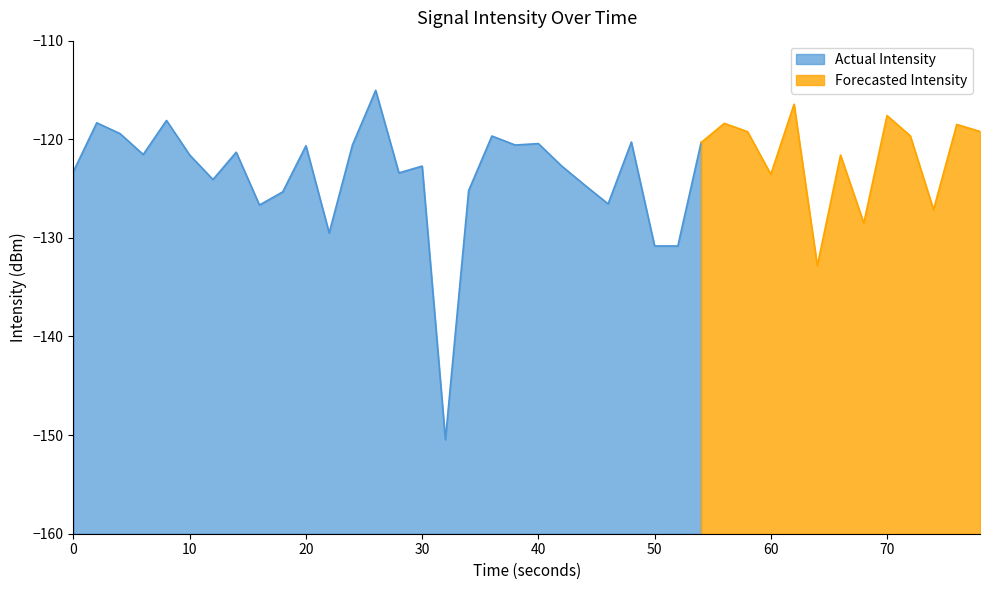

Reading left to right, transcribe all the data shown in this chart.

0=-123.2	1=-118.3	2=-119.4	3=-121.5	4=-118.1	5=-121.6	6=-124.1	7=-121.3	8=-126.7	9=-125.3	10=-120.7	11=-129.5	12=-120.6	13=-115.0	14=-123.4	15=-122.7	16=-150.5	17=-125.2	18=-119.7	19=-120.6	20=-120.4	21=-122.7	22=-124.7	23=-126.6	24=-120.3	25=-130.8	26=-130.8	27=-120.3	28=-118.4	29=-119.2	30=-123.6	31=-116.4	32=-132.8	33=-121.6	34=-128.5	35=-117.6	36=-119.6	37=-127.1	38=-118.5	39=-119.2